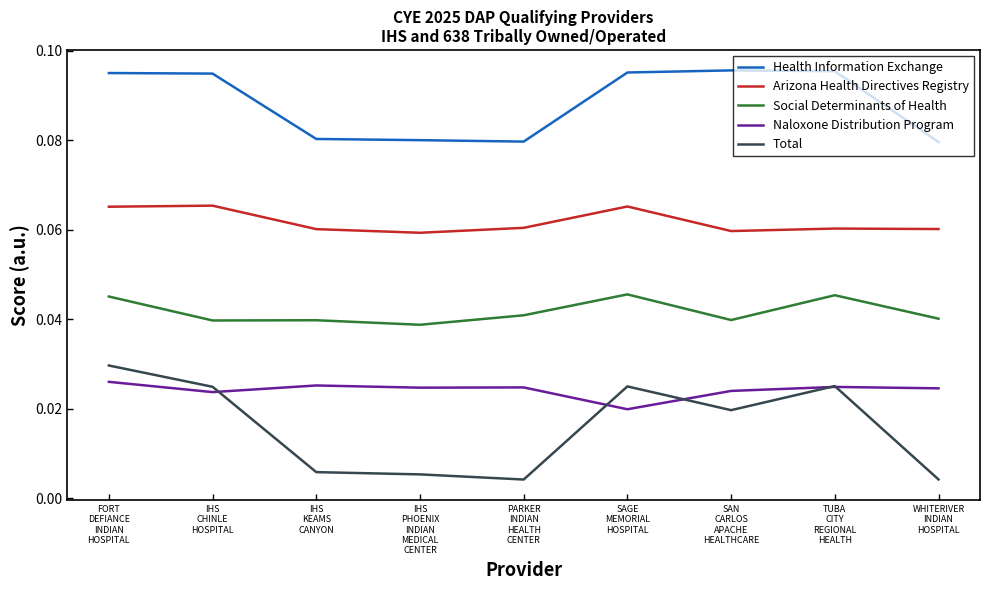

The Social Determinants of Health series shows 0.1 at IHS
PHOENIX
INDIAN
MEDICAL
CENTER. True or false?

False